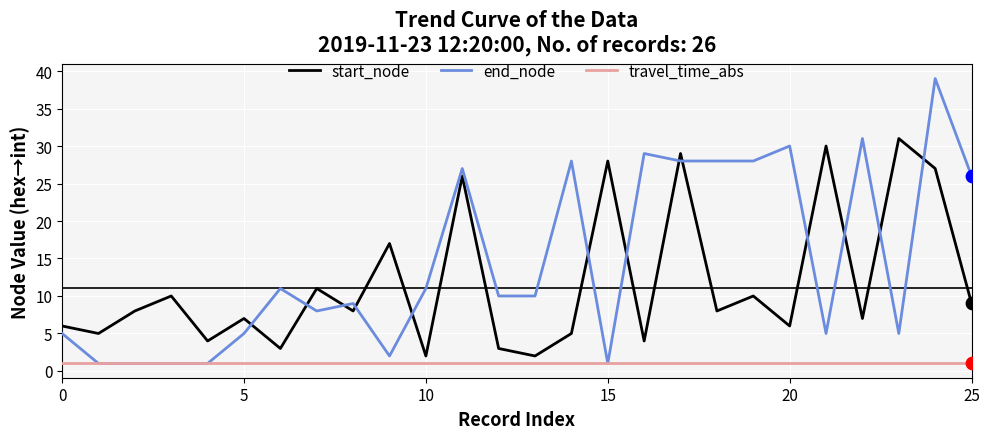

Which series has the widest spread of values?

end_node